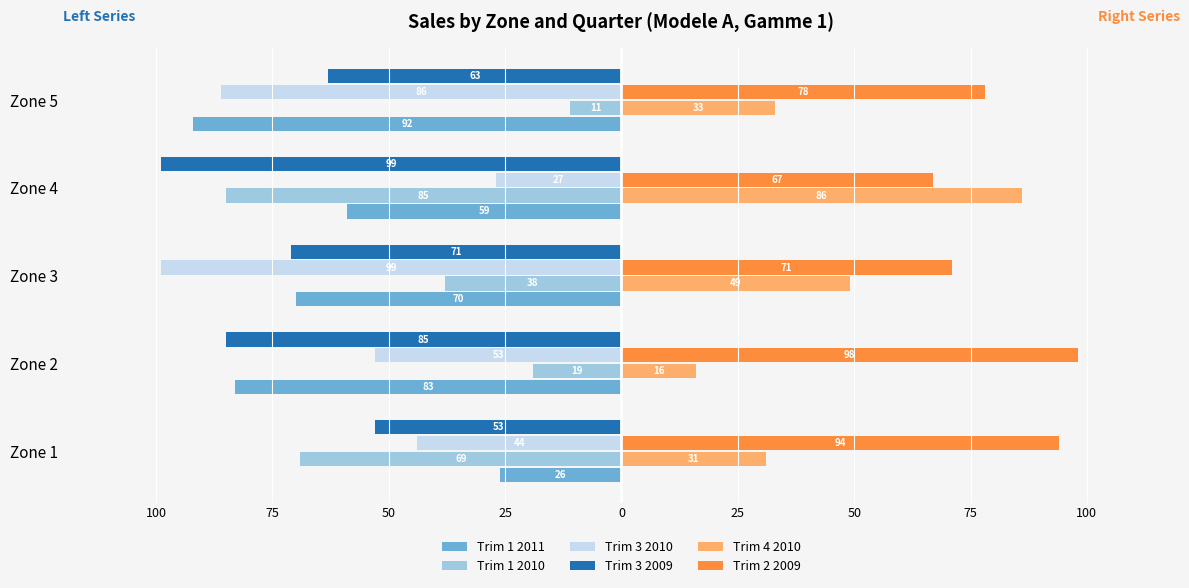

What are all the series names shown in the legend?

Trim 1 2011, Trim 1 2010, Trim 3 2010, Trim 3 2009, Trim 4 2010, Trim 2 2009